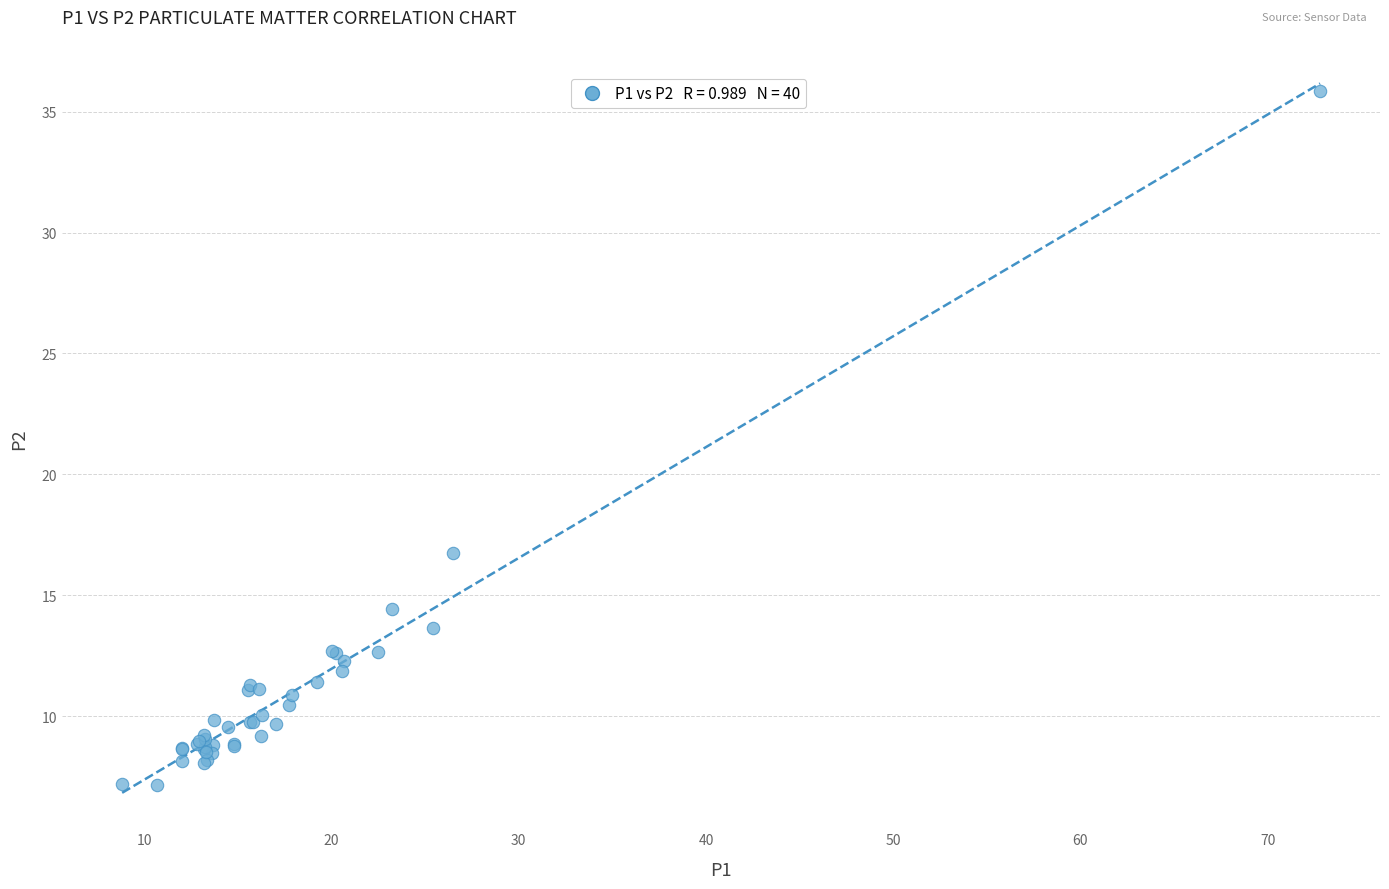

What Y value in the scatter plot is closest to 21?

16.8